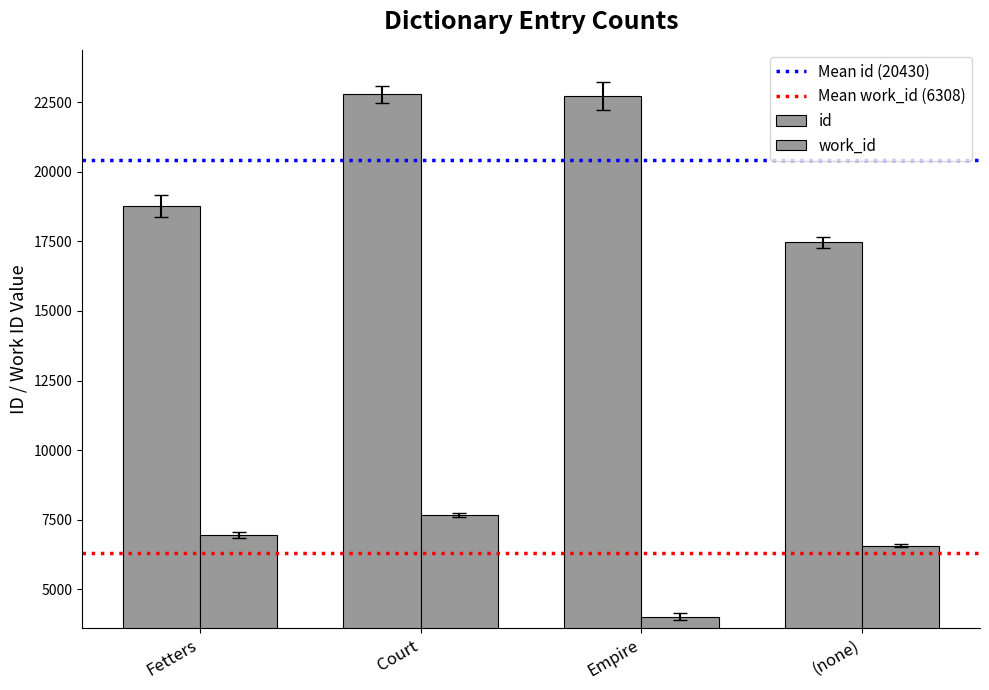

At which label does work_id first exceed 6957?

Court